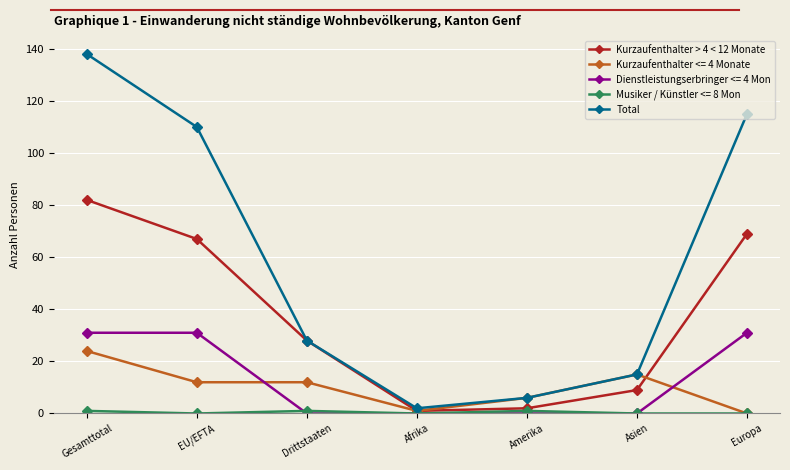

At how many categories does at least one series exceed 11?

5